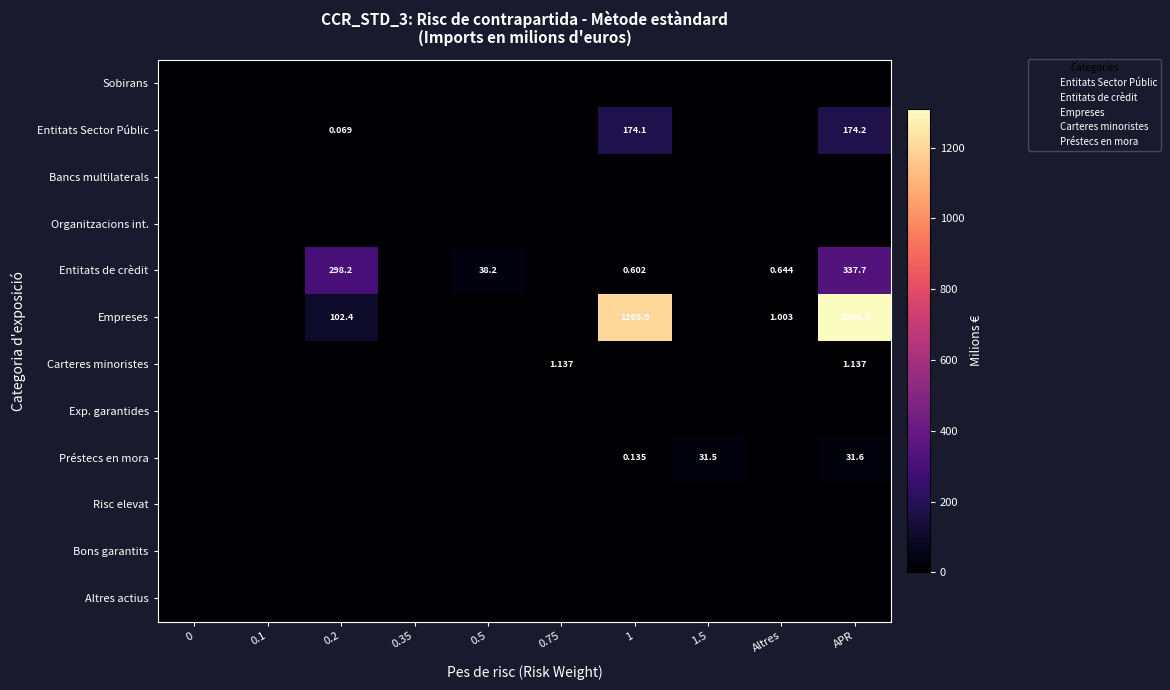

What is the difference between the highest and lowest values at 1?

1205.9